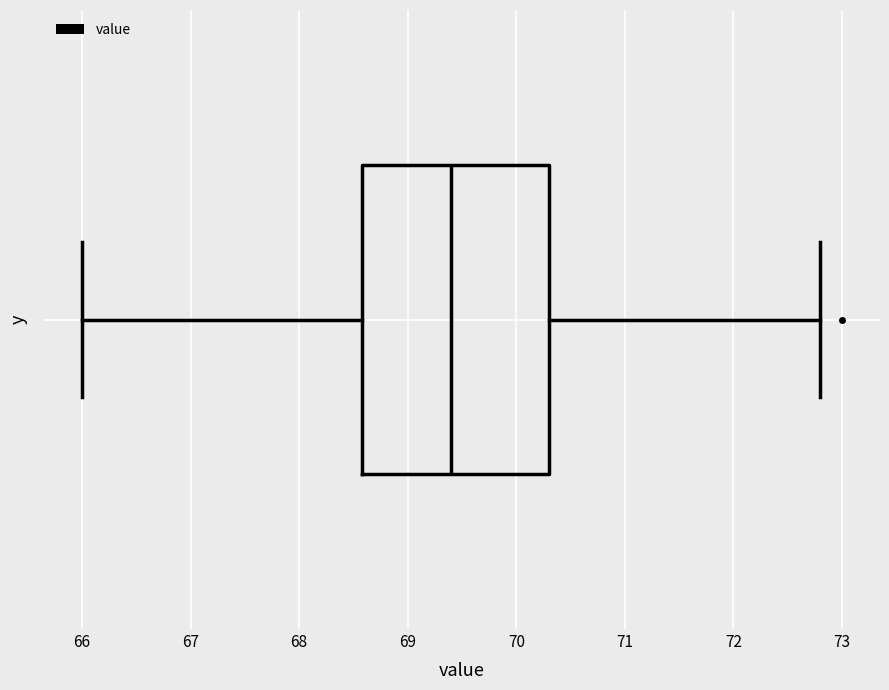

Where does the median line of the box sit on the x-axis? The values are not printed on the chart, so give them approximately, as read against the axis.

69.4